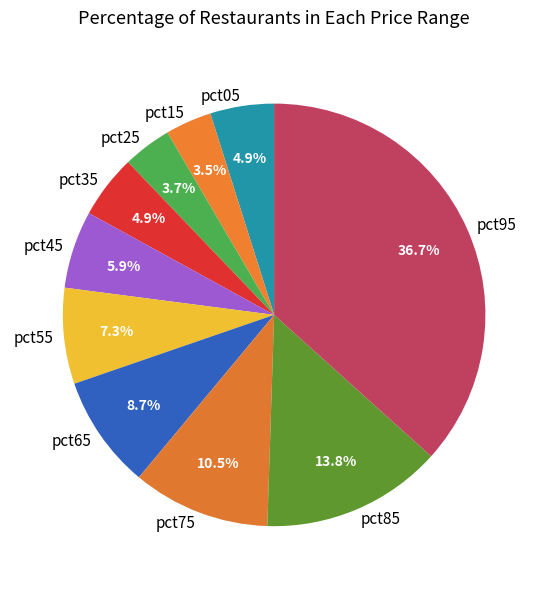

Which slice is the largest?

pct95